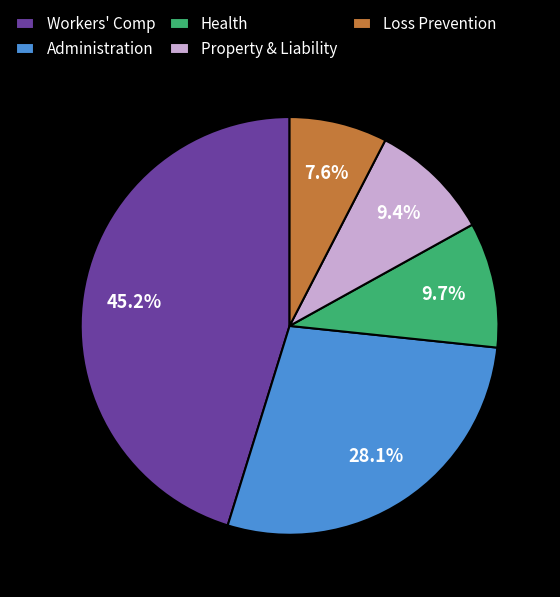

How much of the chart is everything except Loss Prevention?

92.4%